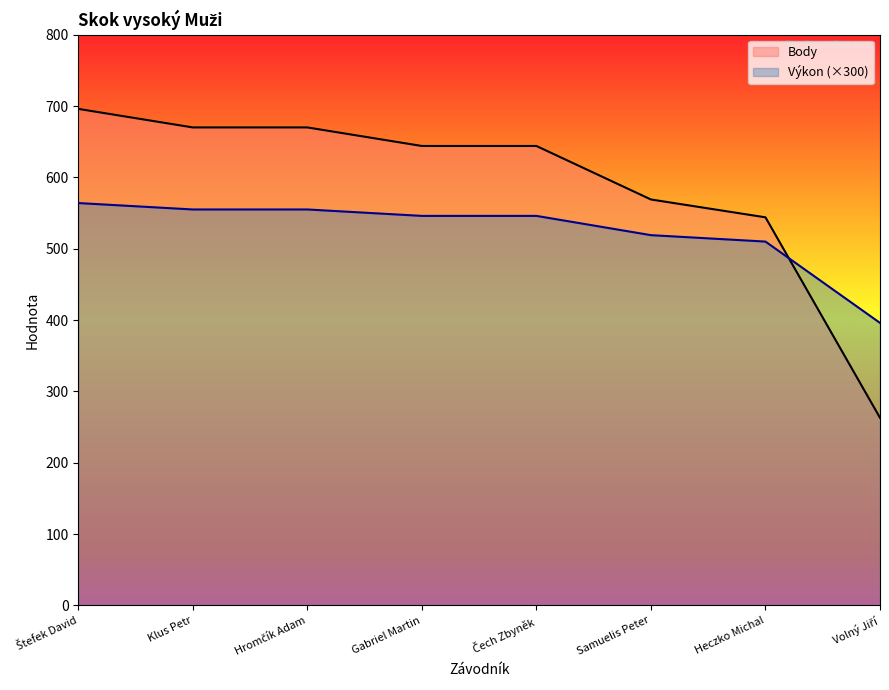

What are all the series names shown in the legend?

Body, Výkon (×300)